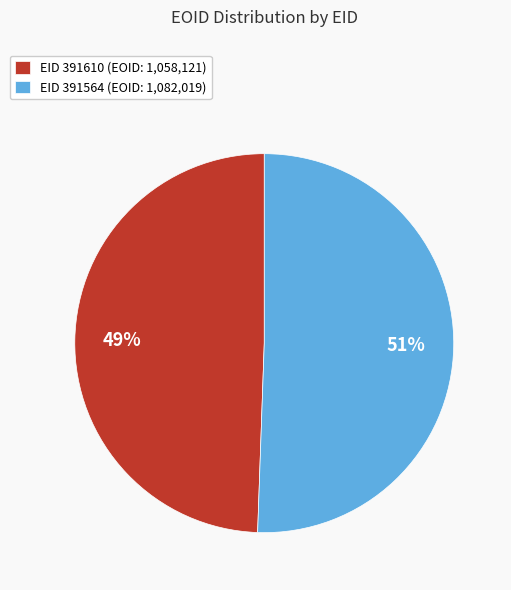

To the nearest percent, what percentage of the pie is EID 391610 (EOID: 1,058,121)?

49%